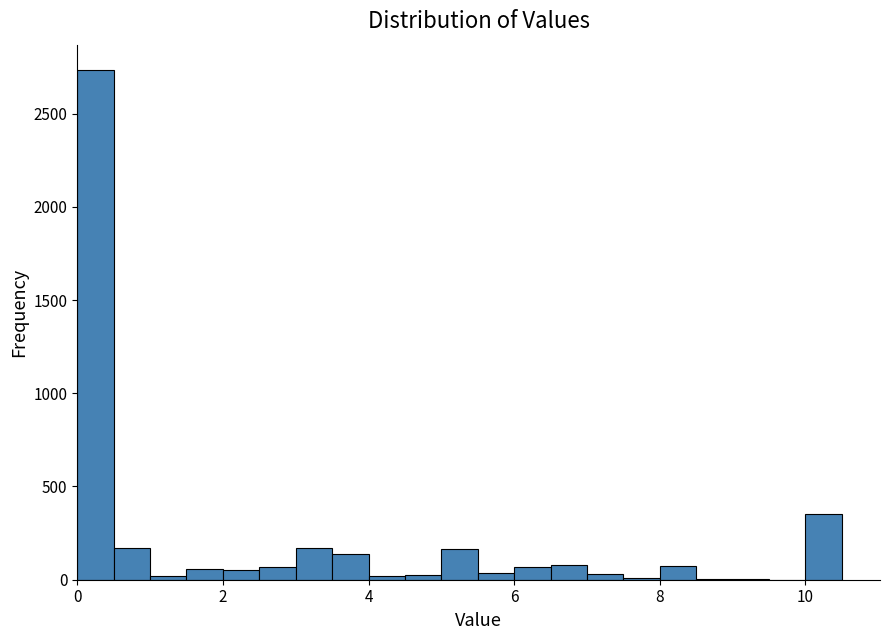

Around what value on the x-axis is the tallest bar? Give the approximate position of its centre, as read against the axis.

0.2